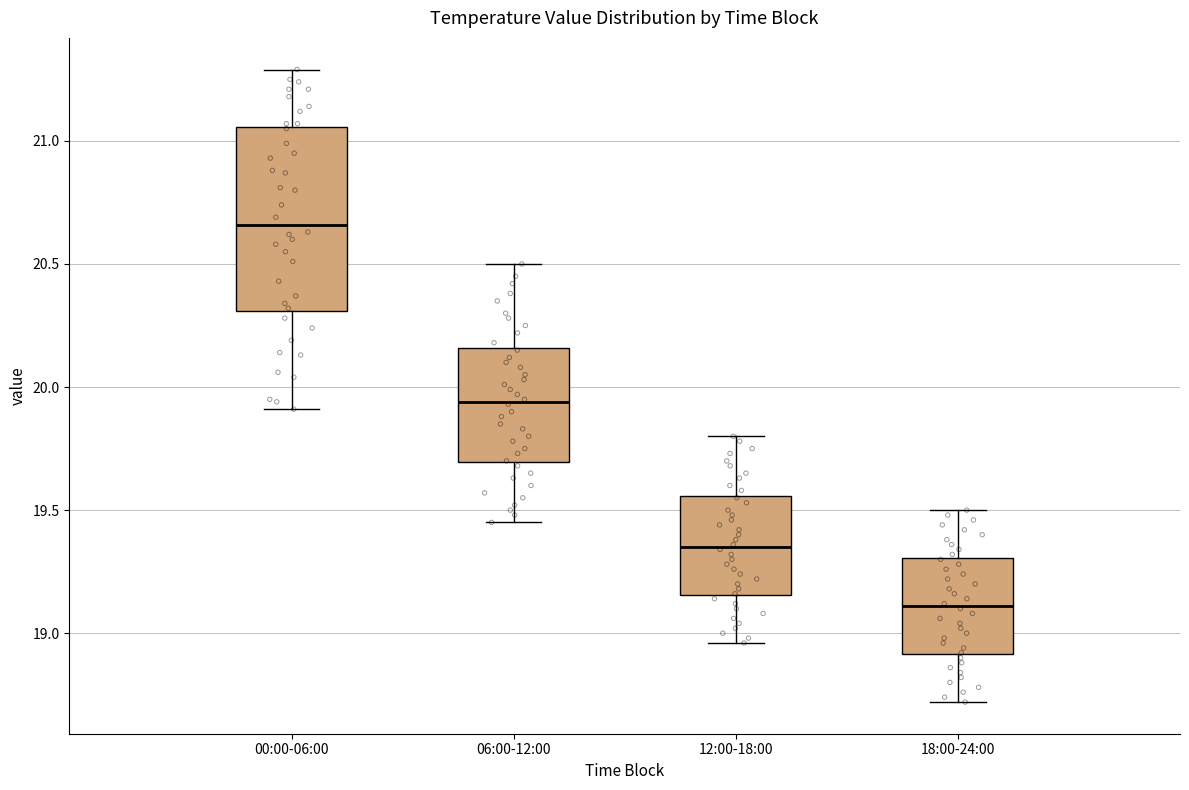

Reading left to right, transcribe this box plot: for each box, give where its median line is, the range the box spans, and where its two whiskers end, as read against the y-axis. The values are not printed on the chart, so give them approximately, as read against the axis.

00:00-06:00: median 20.65, box 20.30 to 21.05, whiskers 19.90 to 21.30
06:00-12:00: median 19.95, box 19.70 to 20.15, whiskers 19.45 to 20.50
12:00-18:00: median 19.35, box 19.15 to 19.55, whiskers 18.95 to 19.80
18:00-24:00: median 19.10, box 18.90 to 19.30, whiskers 18.70 to 19.50